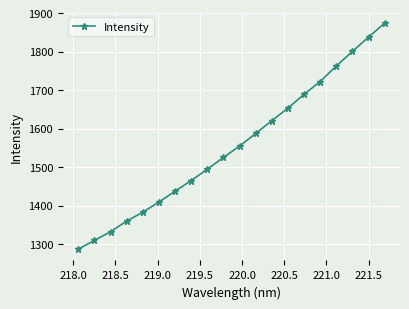

Reading left to right, what are all the values shown in this chart?

1286.6	1309.4	1331.8	1359.5	1382.6	1409.0	1437.0	1464.9	1494.3	1524.8	1554.5	1587.1	1620.4	1652.9	1688.9	1722.1	1762.4	1800.5	1837.4	1873.9